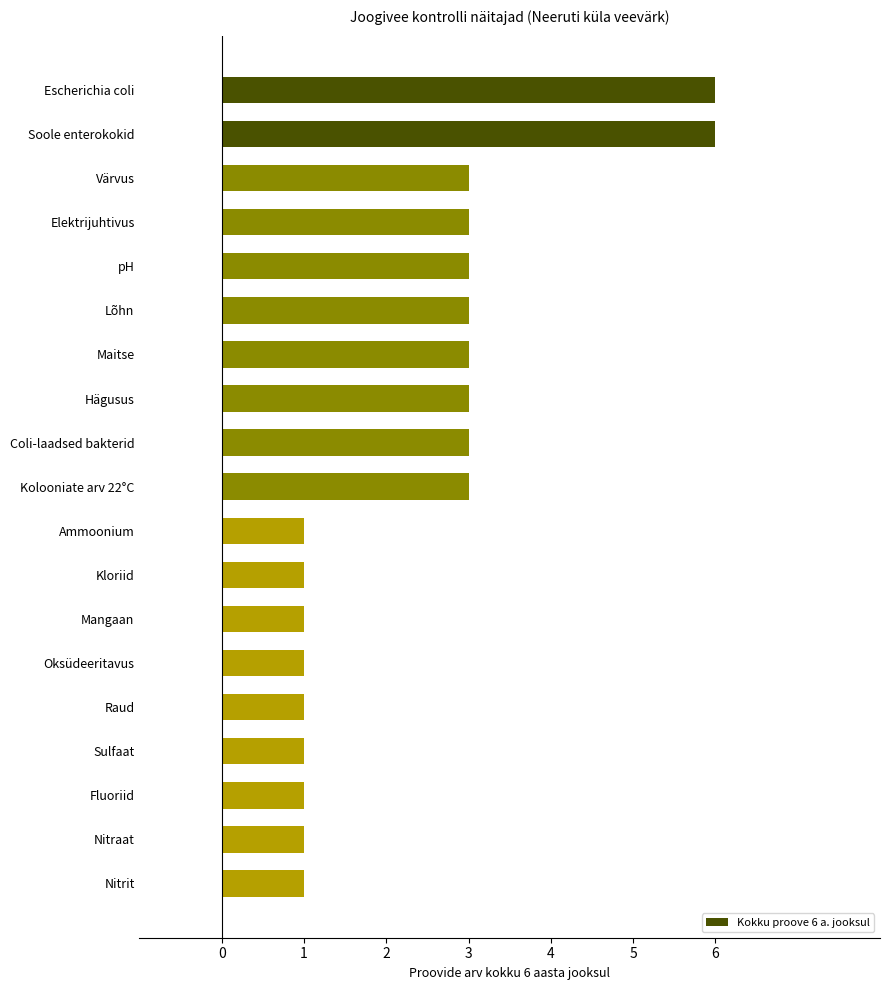

The value at Värvus is 3. True or false?

True